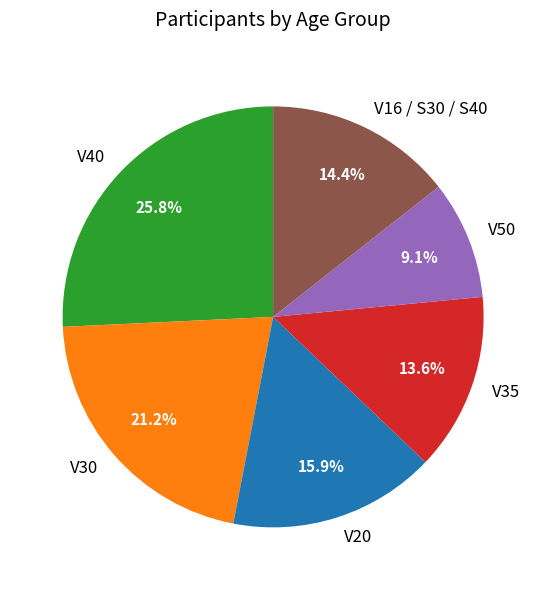

What is the largest slice in the pie chart?

V40